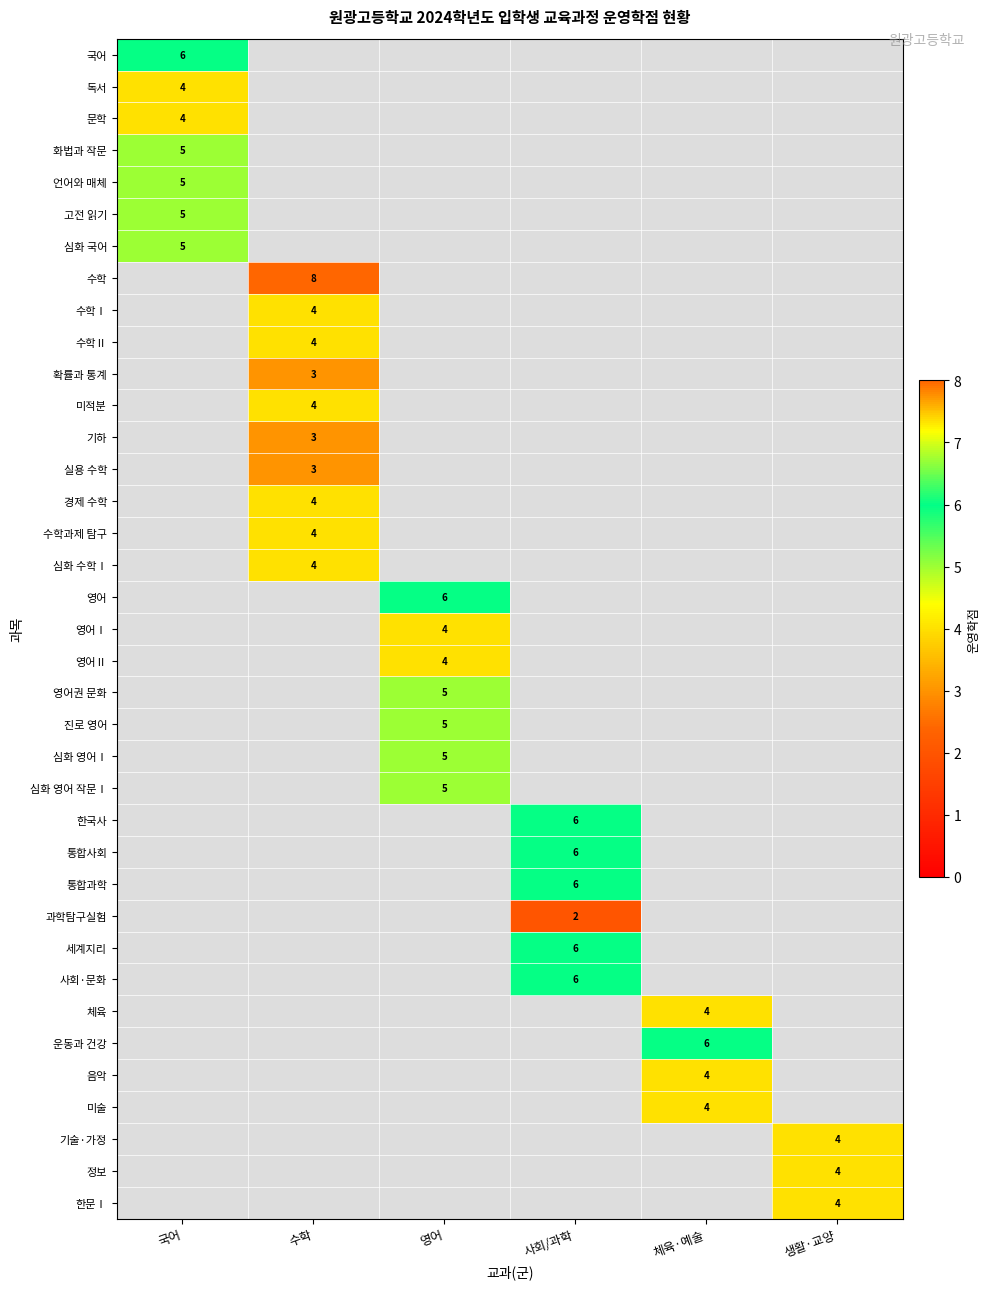

The 통합사회 series shows 10 at 사회/과학. True or false?

False